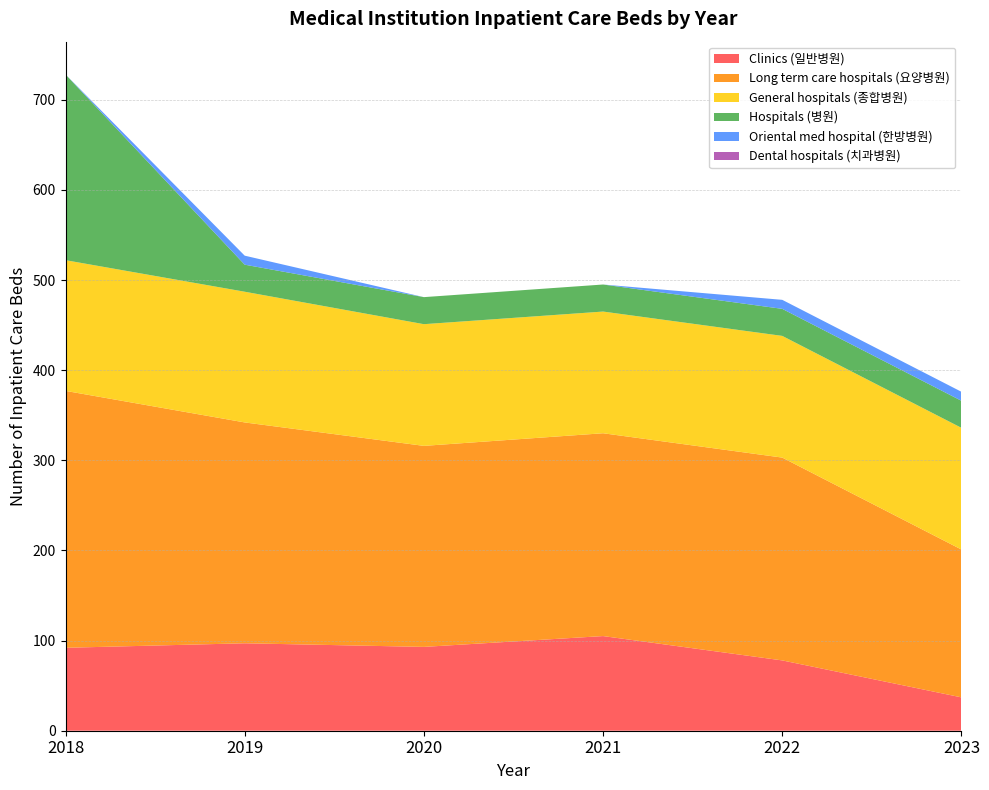

Reading left to right, list all the values displayed in this chart.

Clinics (일반병원): 92	97	93	105	78	37
Long term care hospitals (요양병원): 285	245	223	225	225	164
General hospitals (종합병원): 145	145	135	135	135	135
Hospitals (병원): 206	30	30	30	30	30
Oriental med hospital (한방병원): 0	10	0	0	10	10
Dental hospitals (치과병원): 0	0	0	0	0	0